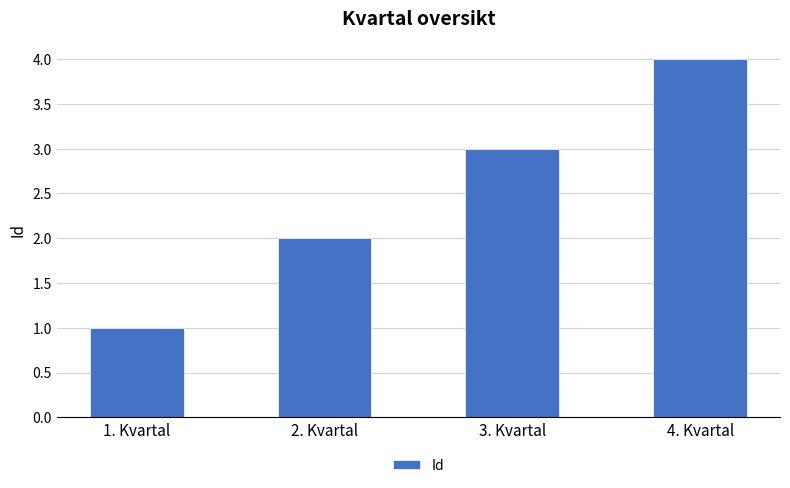

True or false: the data shows 7 at 4. Kvartal.

False